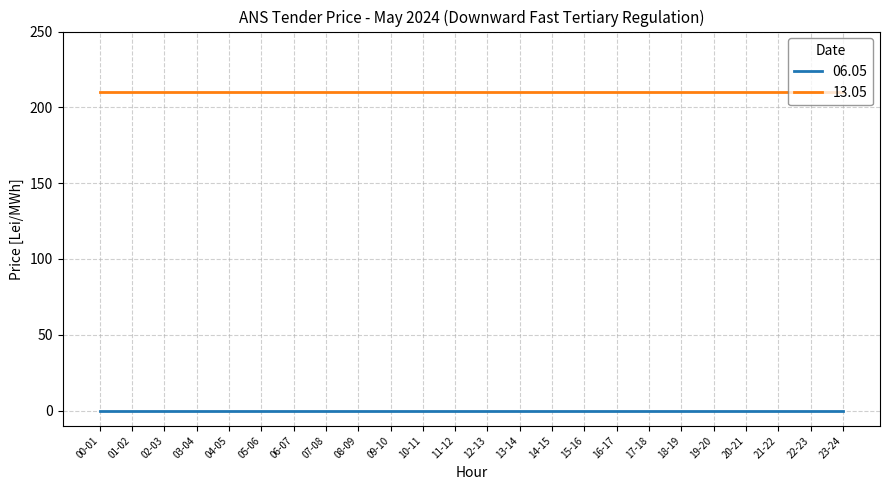

What position from the right is 16-17?

8